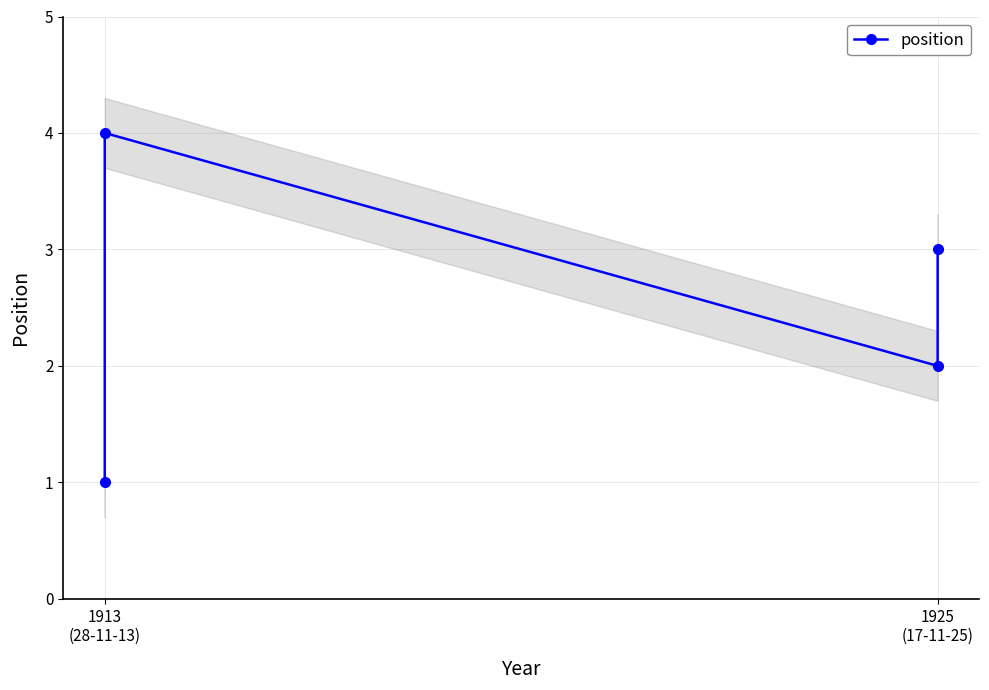

What is the average value?

2